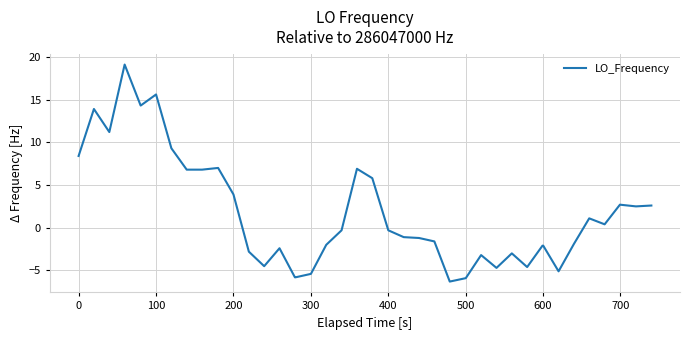

What is the maximum value shown in the chart?

19.1